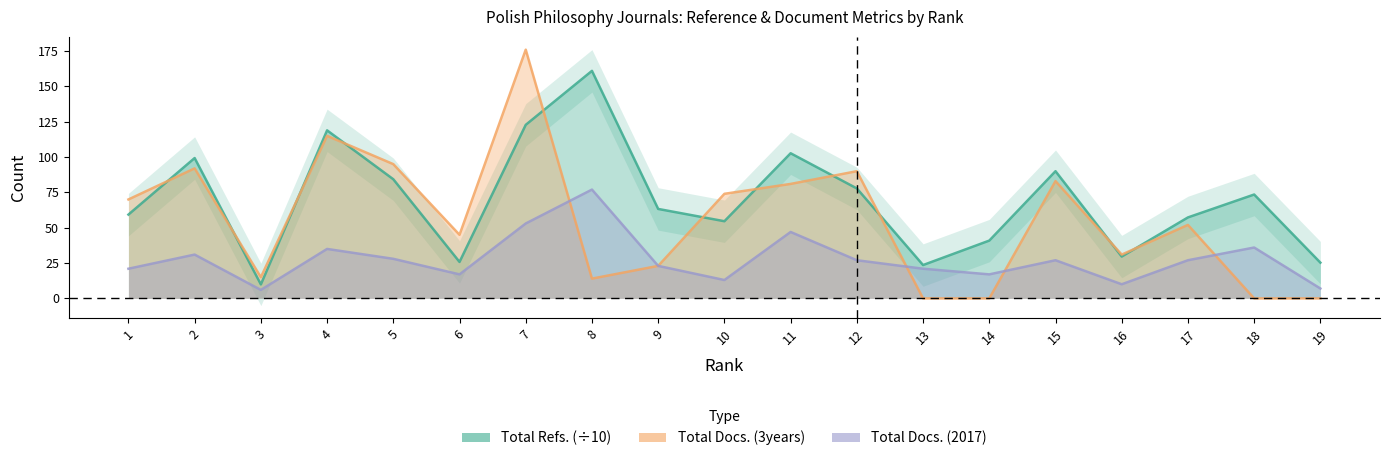

How many intersections are there between Total Docs. (3years) and Total Docs. (2017)?

4